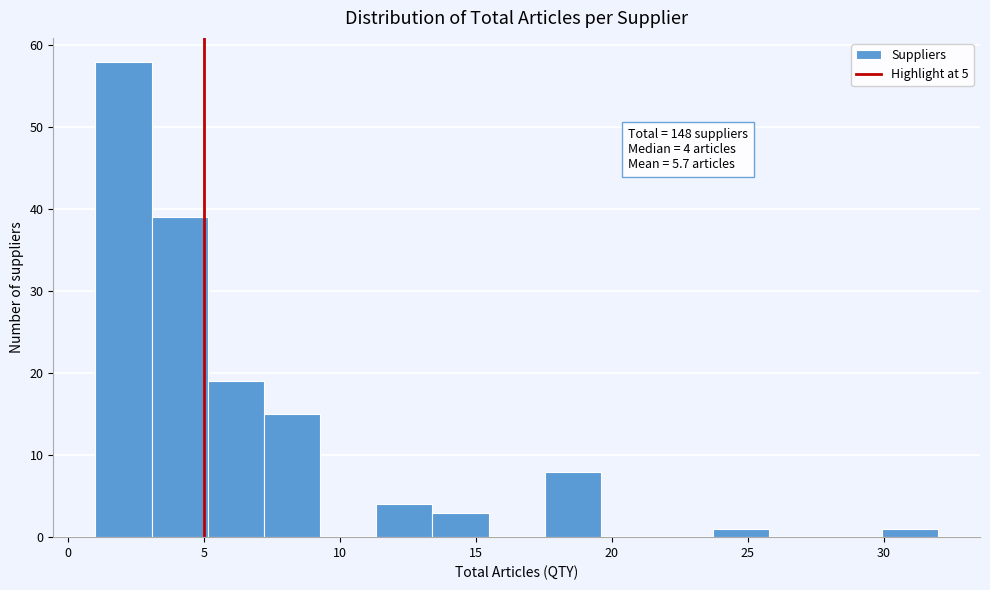

Which range on the x-axis has the tallest bar?

1.0 to 3.0